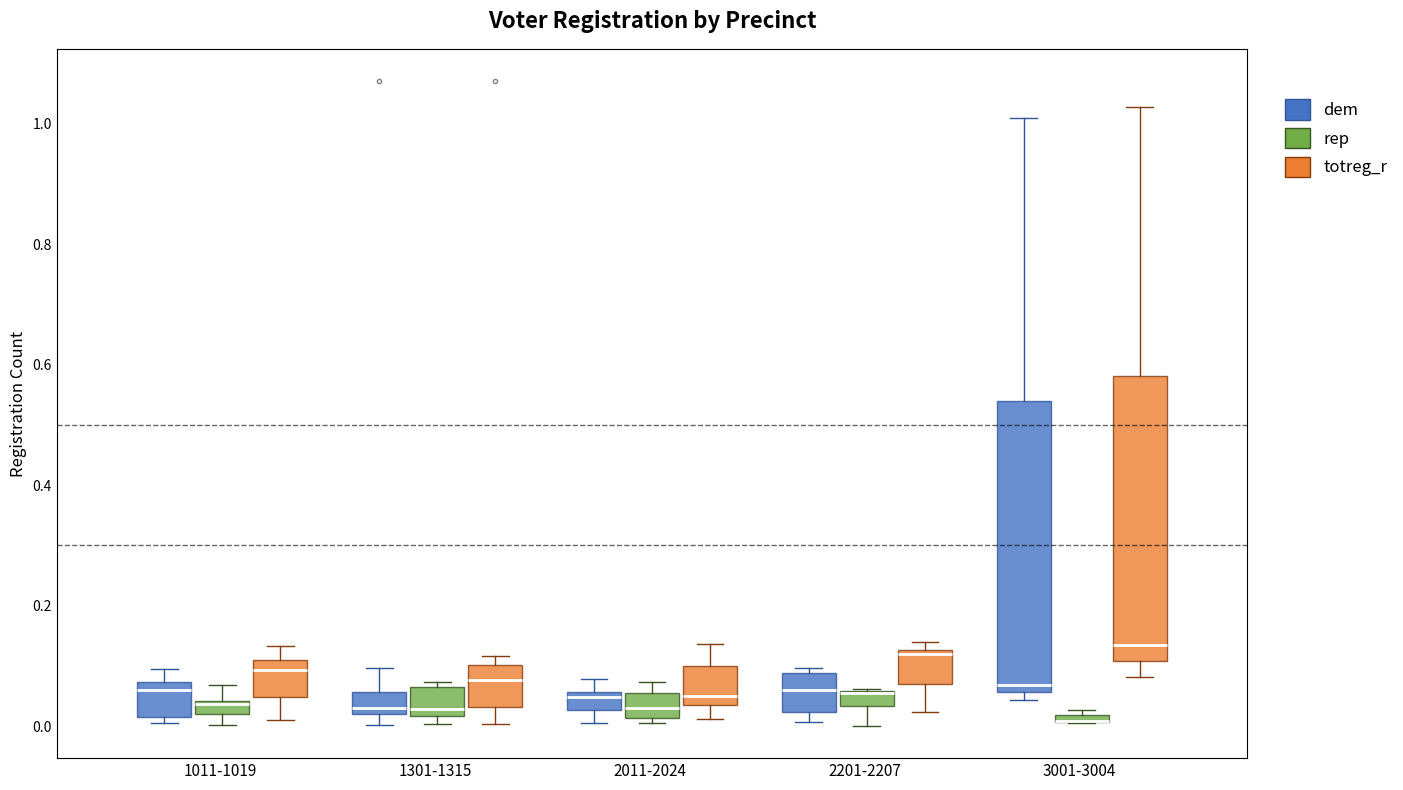

Where is the lower edge of the box for 3001-3004 (rep) on the y-axis? The values are not printed on the chart, so give them approximately, as read against the axis.

0.00